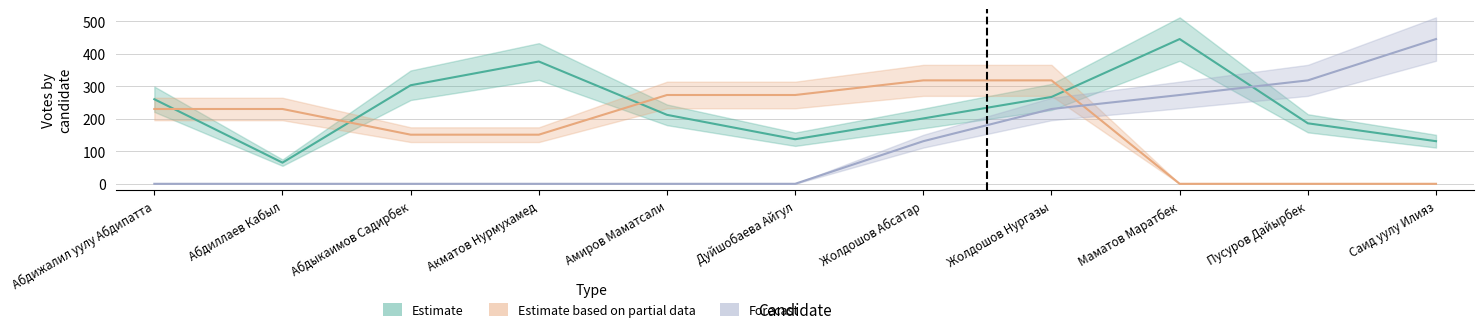

Reading left to right, transcribe all the data shown in this chart.

Estimate: 260	65	303	376	212	137	201	267	445	186	131
Estimate based on partial data: 230	230	151	151	273	273	318	318	0	0	0
Forecast: 0	0	0	0	0	0	131	230	273	318	445